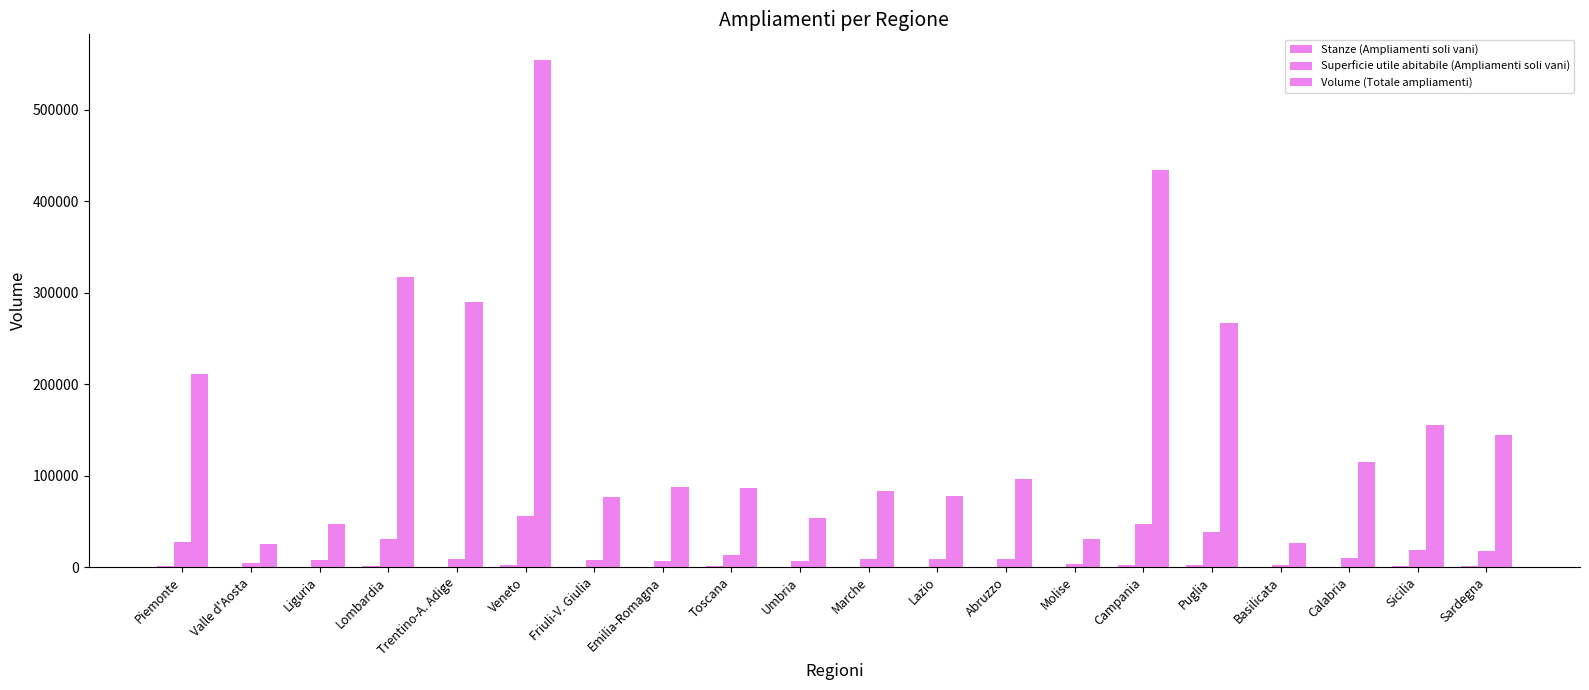

Does the chart contain stacked bars?

No